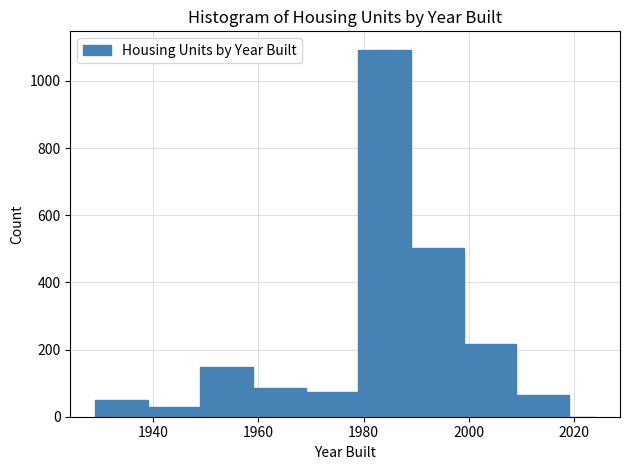

Read against the x-axis, roughly where is the centre of the tallest bar?

1984